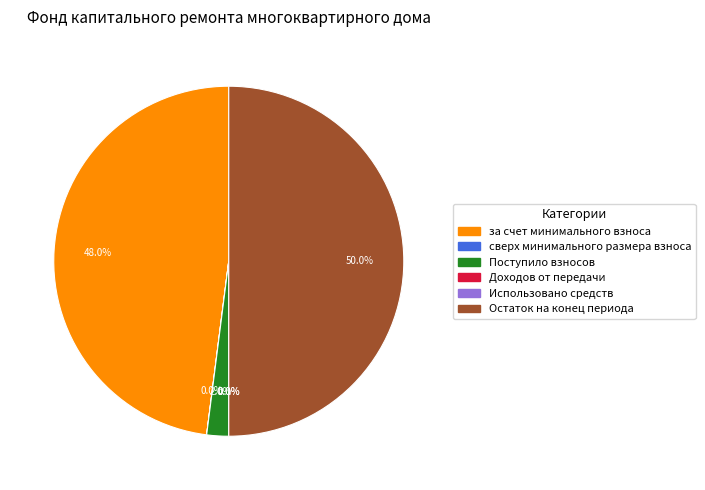

Which category has the biggest portion of the pie?

Остаток на конец периода